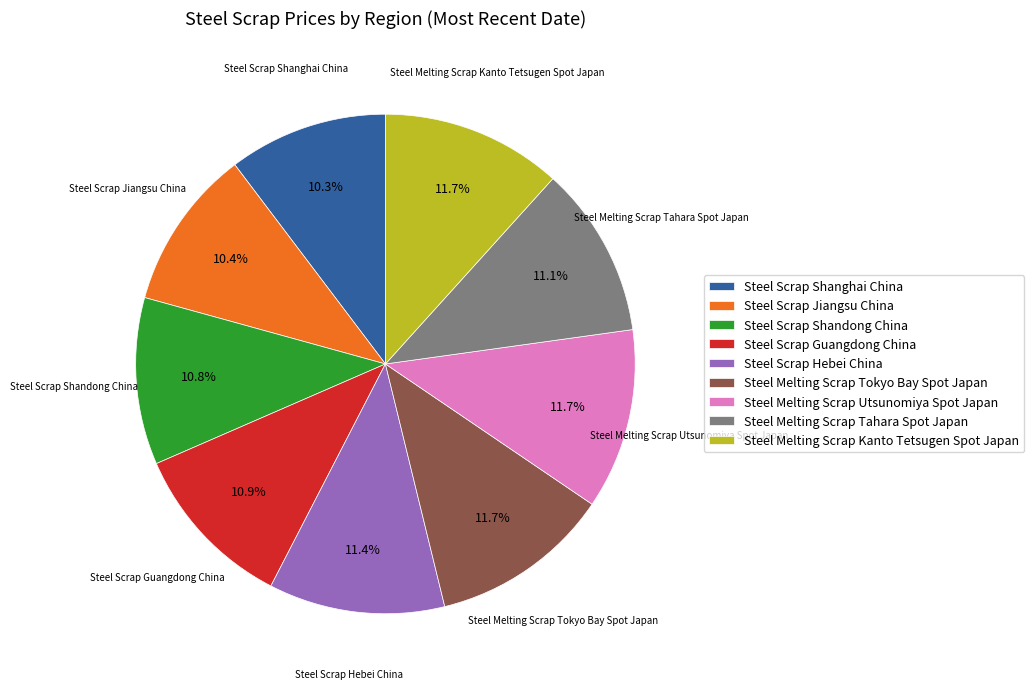

Approximately how many times larger is the value at Steel Melting Scrap Tokyo Bay Spot Japan compared to Steel Scrap Jiangsu China?

1.1